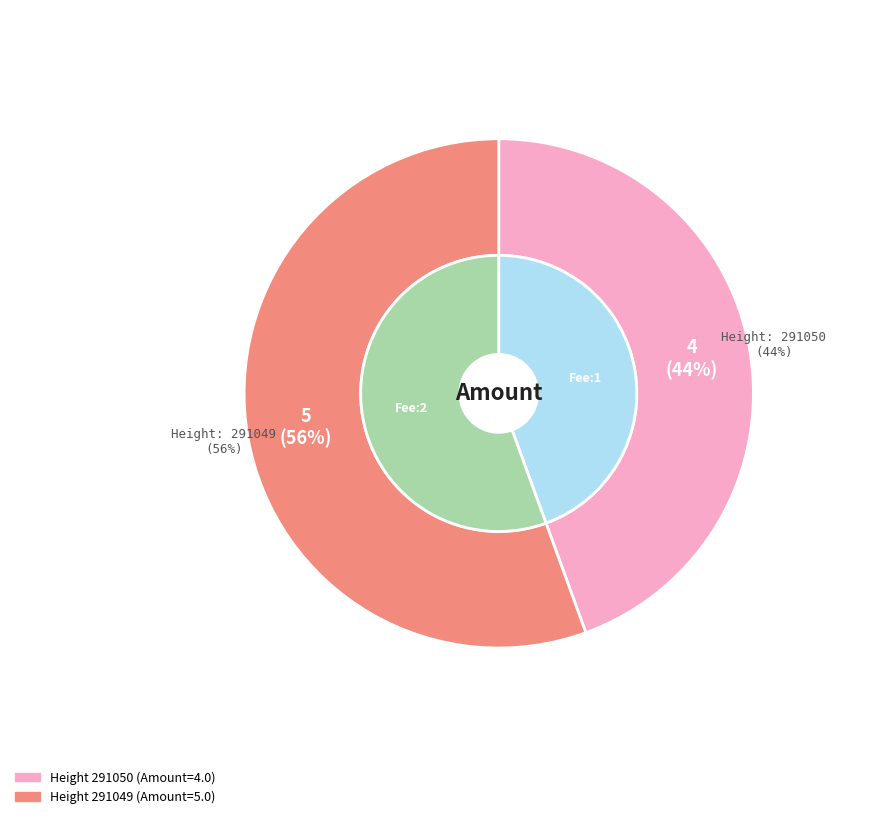

Rank the categories by value from highest to lowest.

291049, 291050